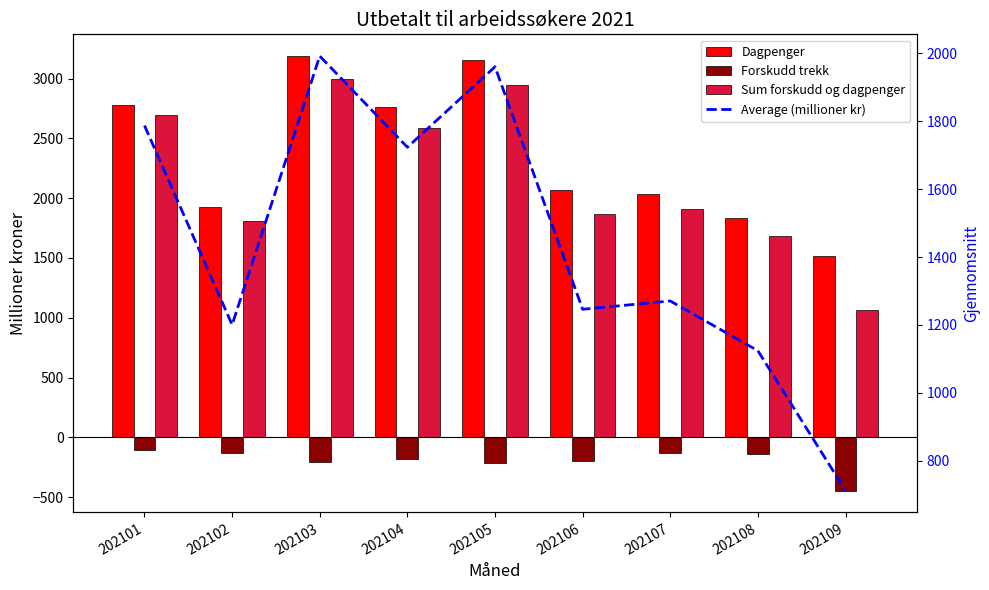

Which series has the largest total across all categories?

Dagpenger